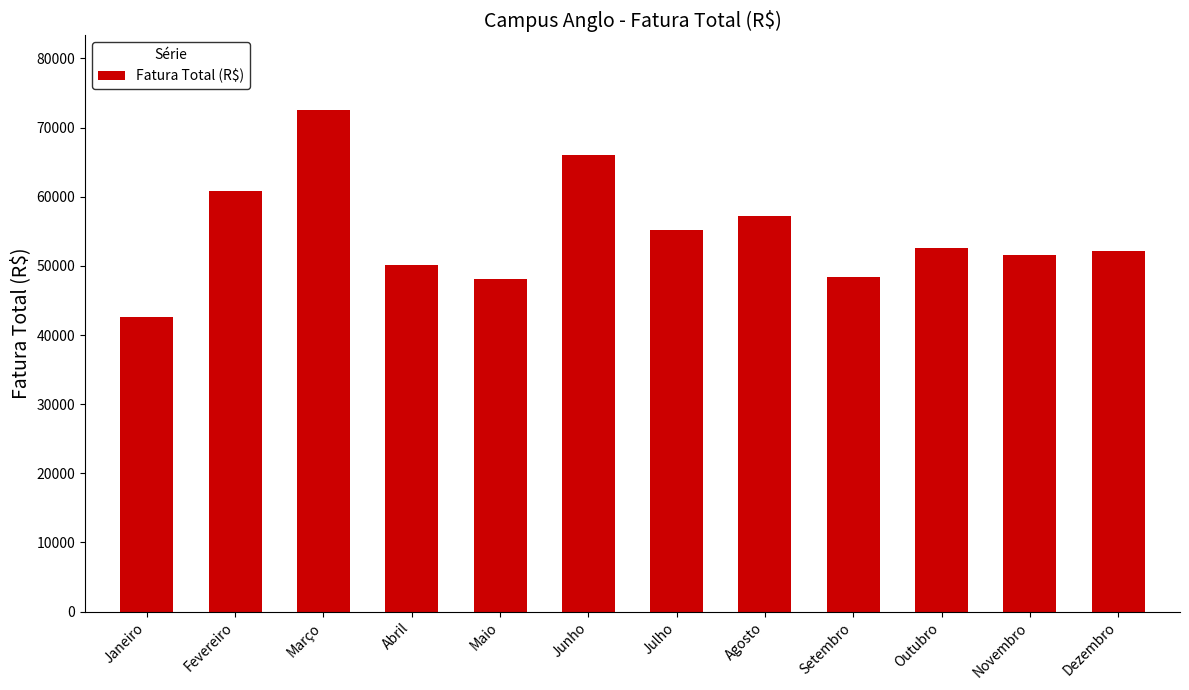

What value does the data have at Maio?

48168.1